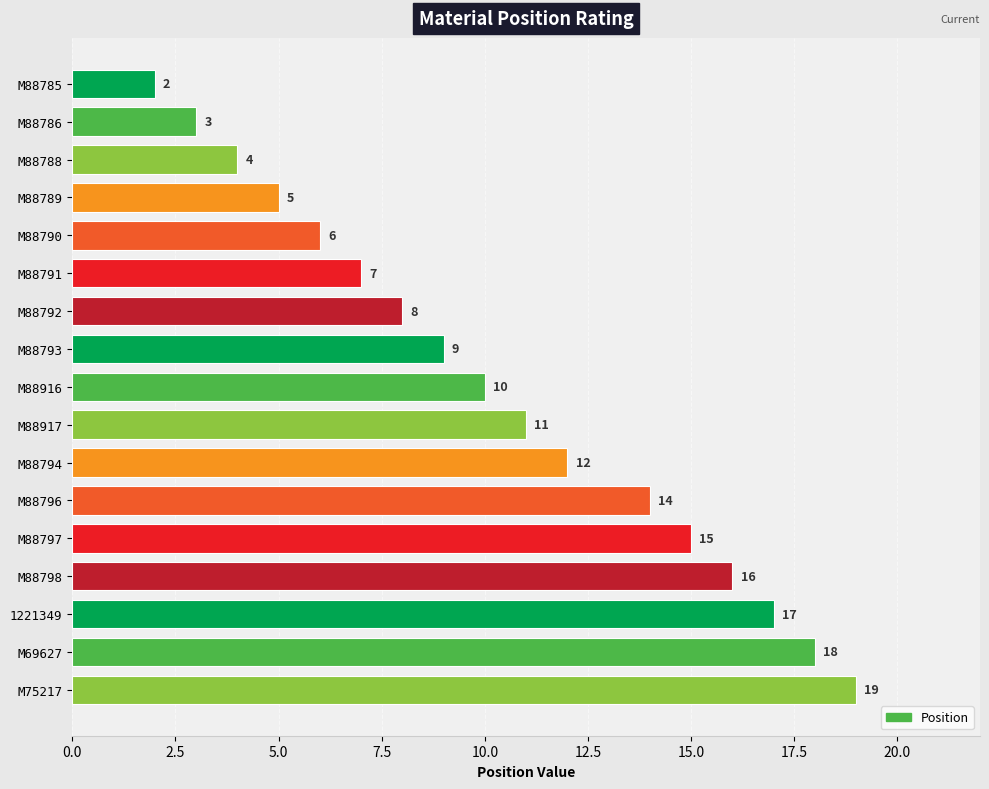

Which has a higher value, M88791 or M88790?

M88791